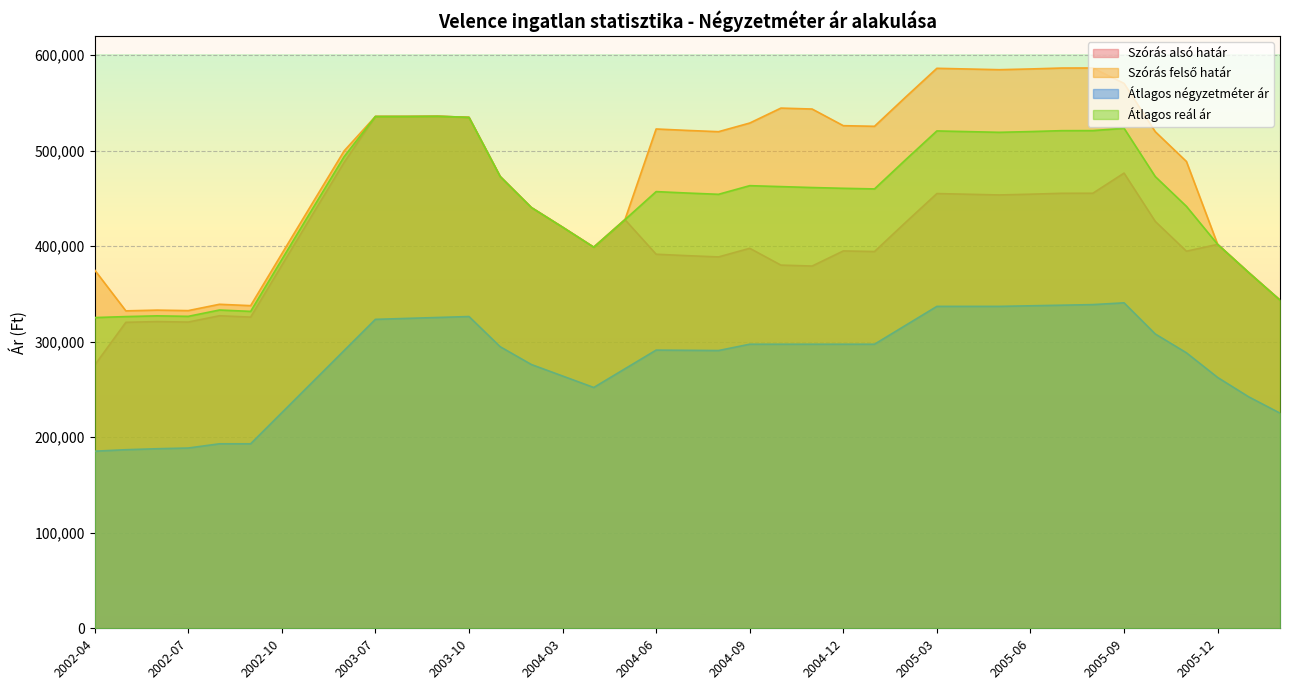

Which series changed the most between 2004-07 and 2006-05?

Szórás felső határ